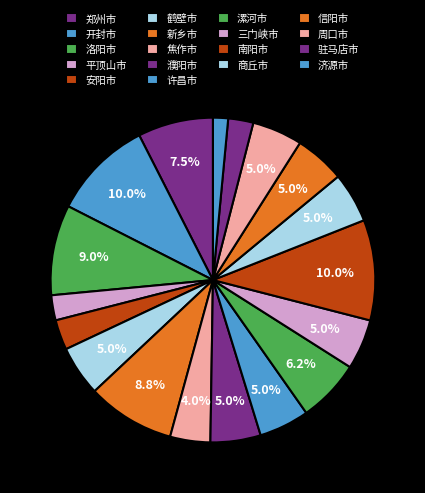

Combined, do 信阳市 and 周口市 account for over 50%?

No